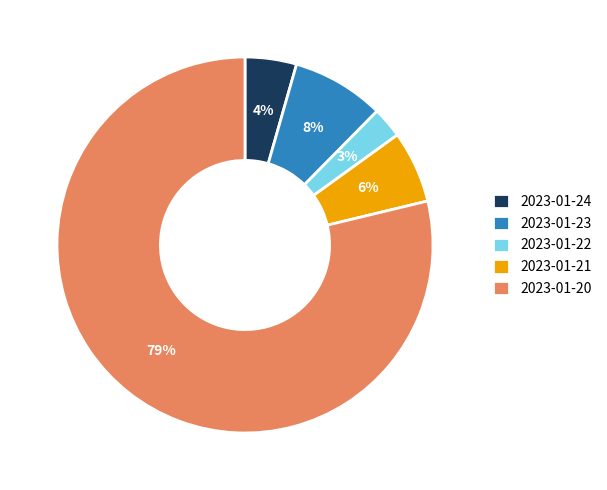

To the nearest percent, what is the difference between the largest and smallest slice percentages?

76%